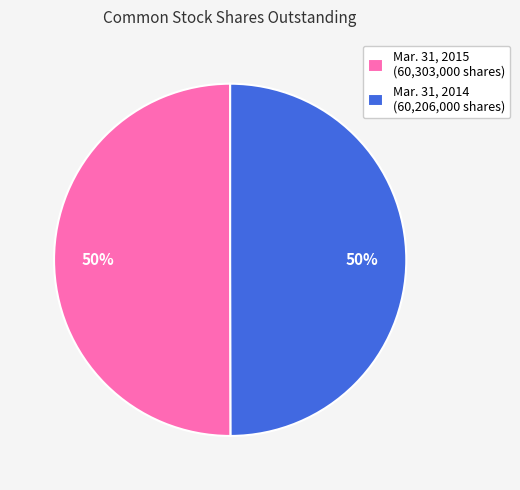

Count the number of slices in the pie.

2